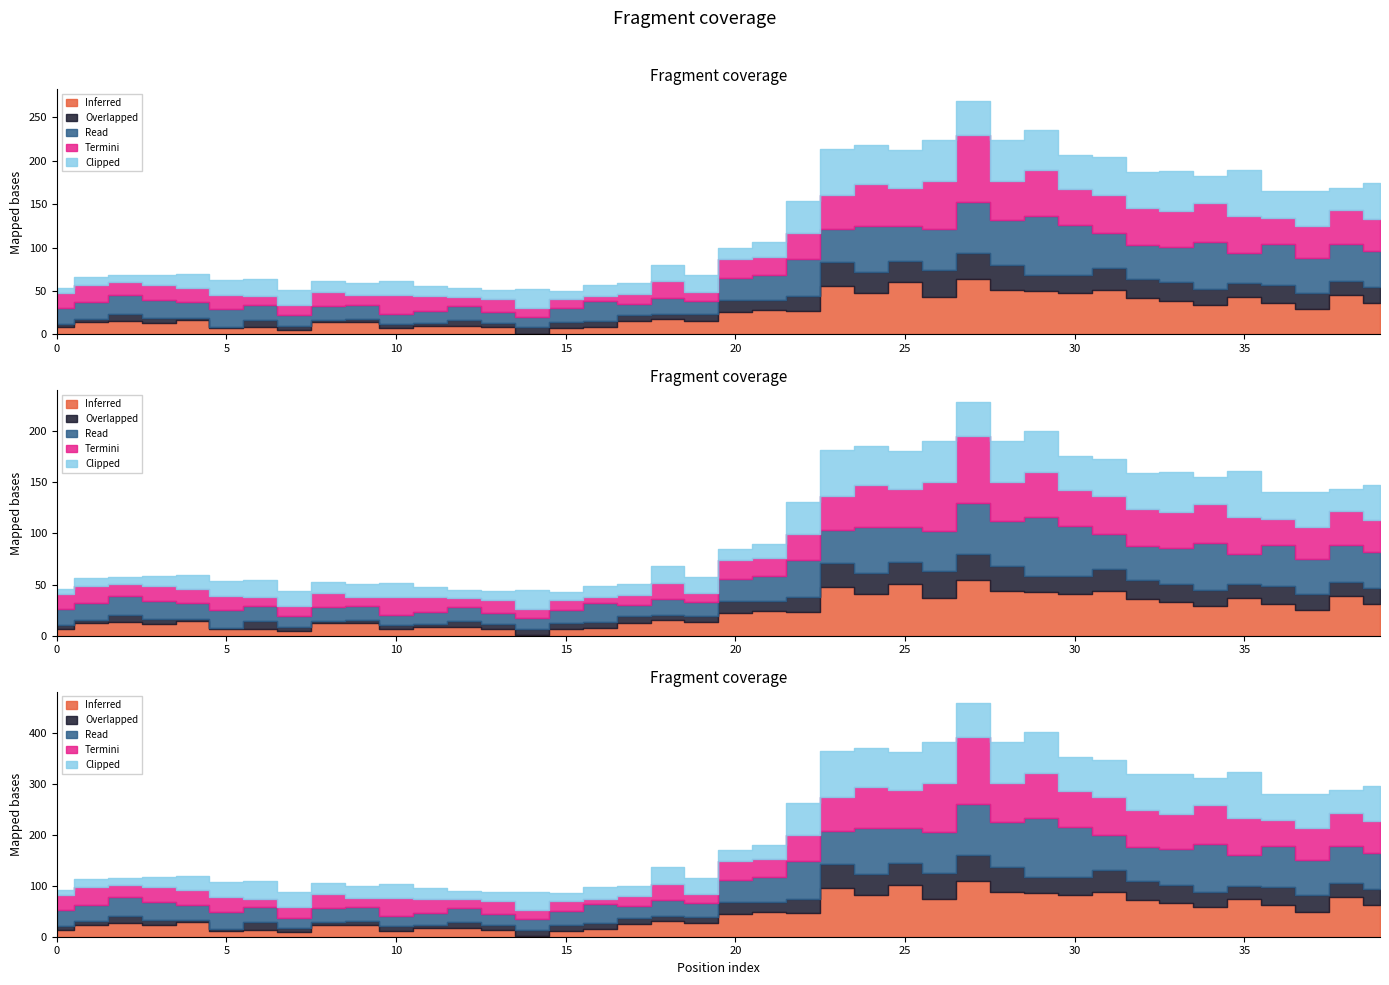

List the labels in order of Read value, largest first.

29, 27, 30, 34, 24, 28, 26, 36, 22, 38, 33, 39, 25, 31, 37, 32, 23, 35, 21, 20, 2, 16, 3, 5, 0, 1, 4, 18, 6, 8, 9, 12, 15, 19, 11, 13, 17, 7, 10, 14